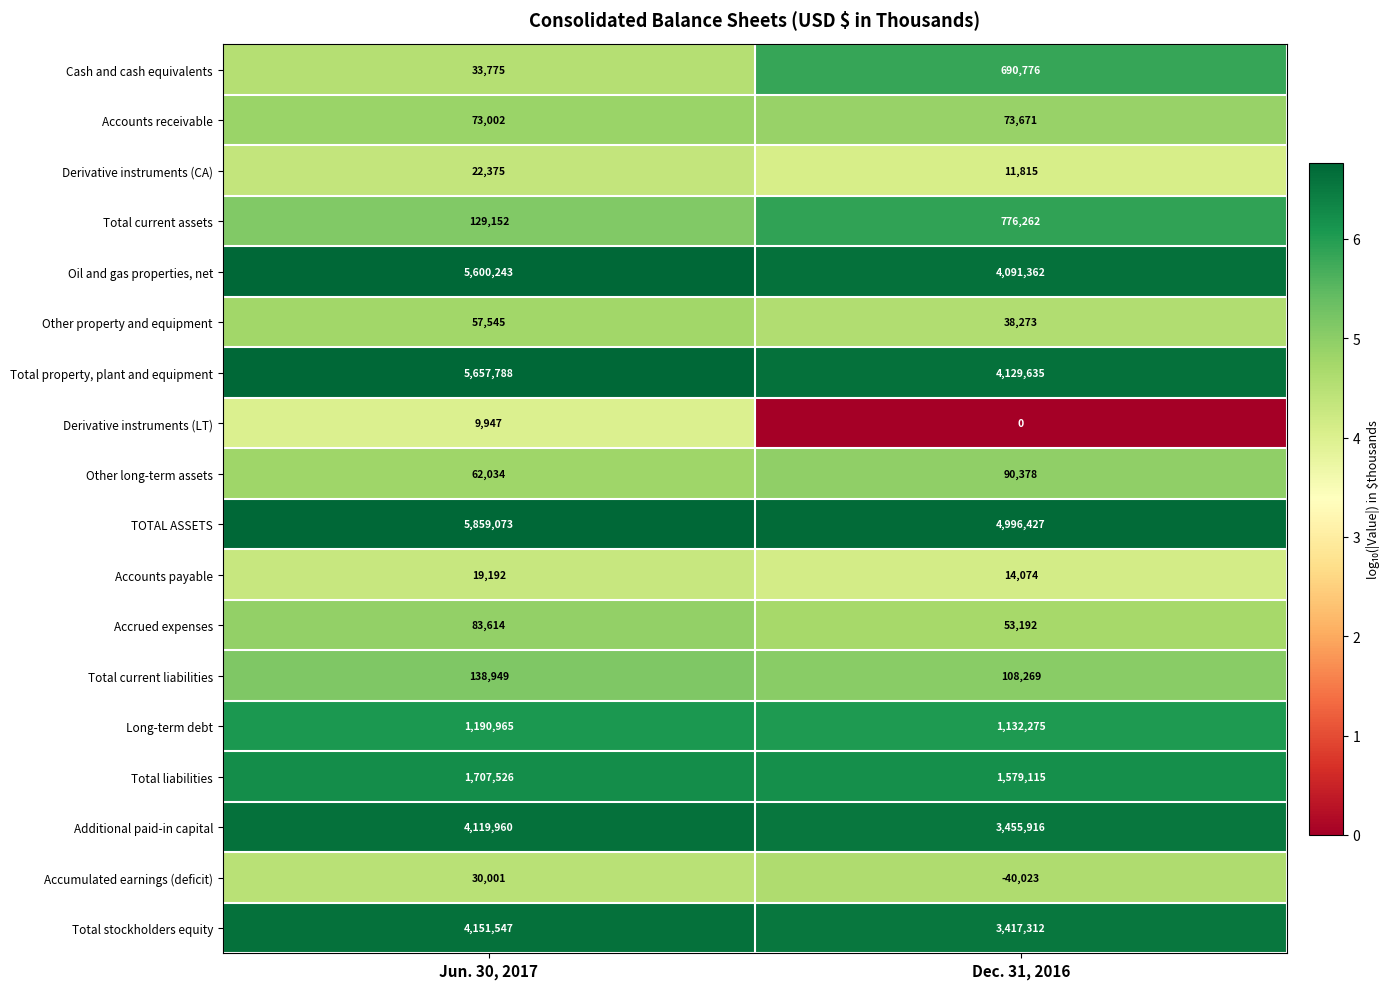

What is the spread (max minus min) of values at Dec. 31, 2016?

5036450